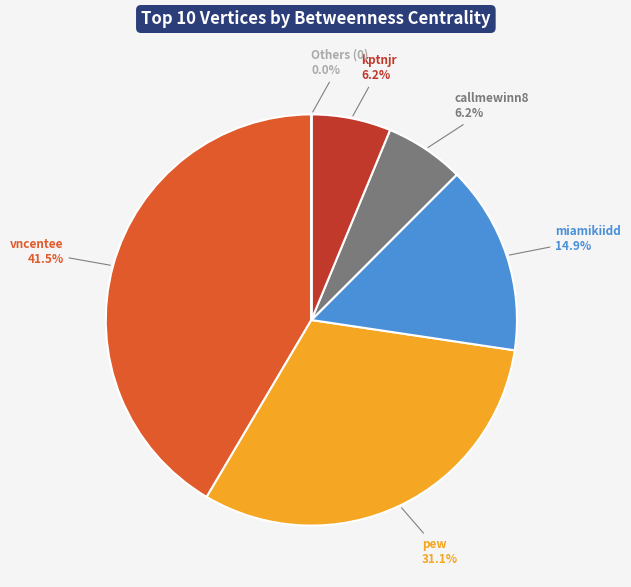

What portion of the pie excludes vncentee?

58.5%